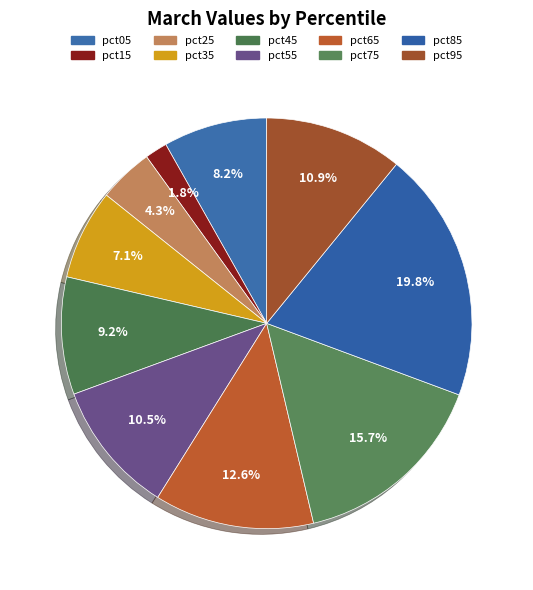

What is the smallest slice in the pie chart?

pct15